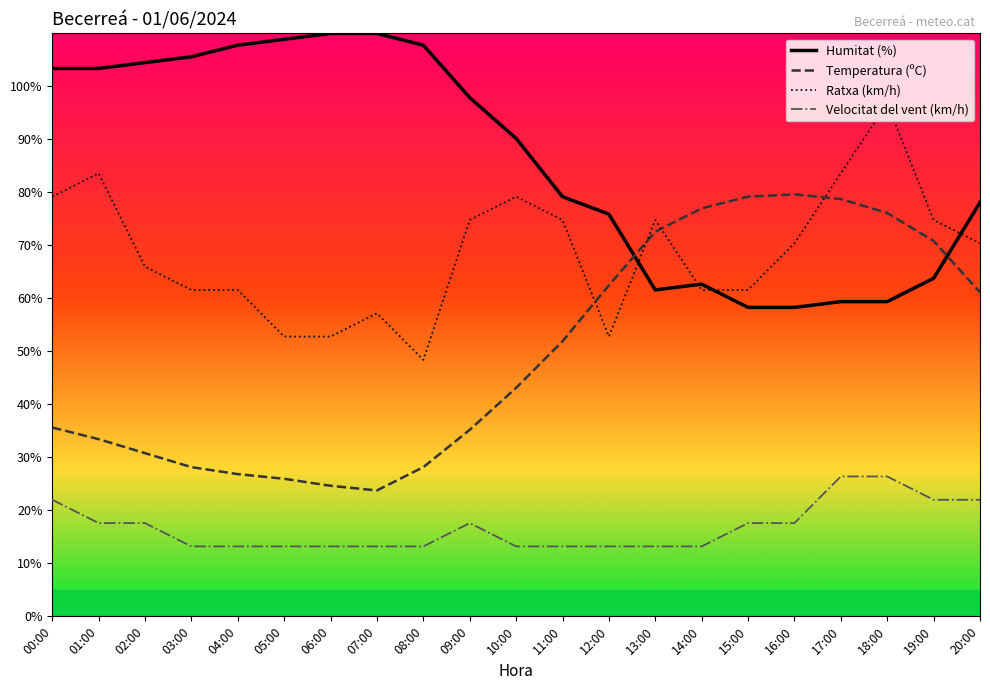

What is the label of the 21st point from the right?

00:00